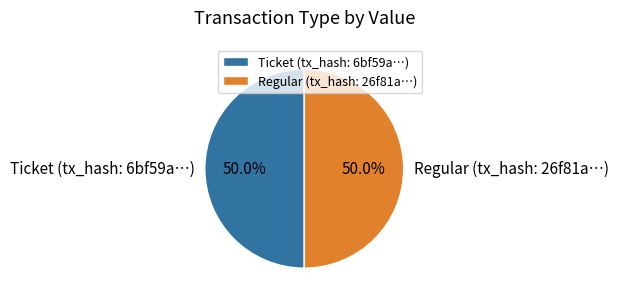

How many slices are in this pie chart?

2